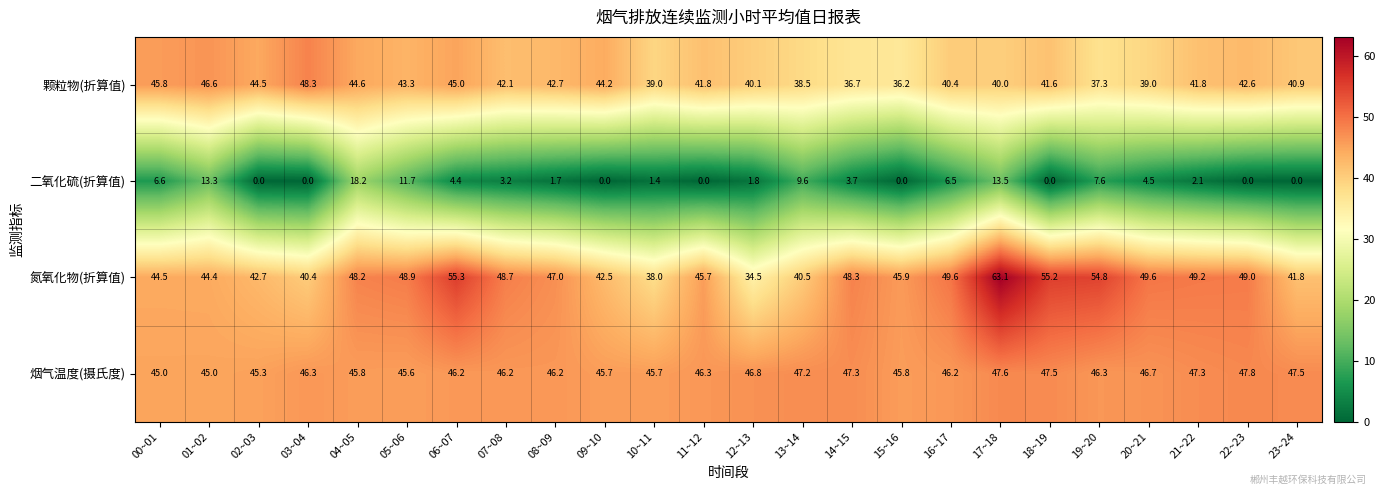

Rank the series at 03~04 from highest to lowest value.

颗粒物(折算值), 烟气温度(摄氏度), 氮氧化物(折算值), 二氧化硫(折算值)